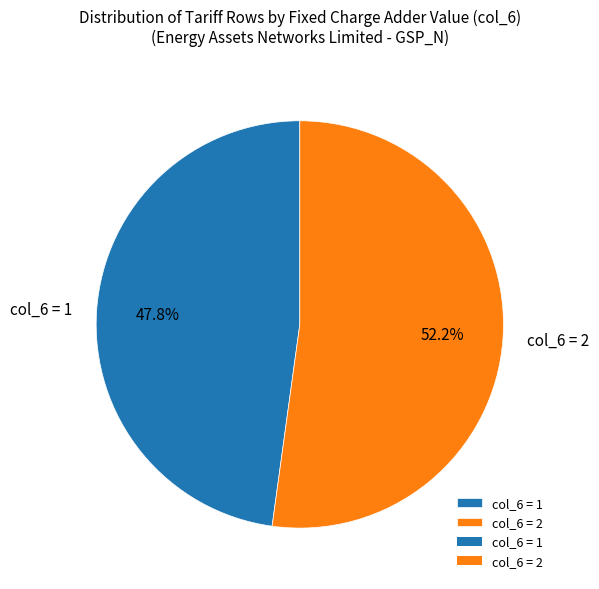

How many slices are in this pie chart?

2